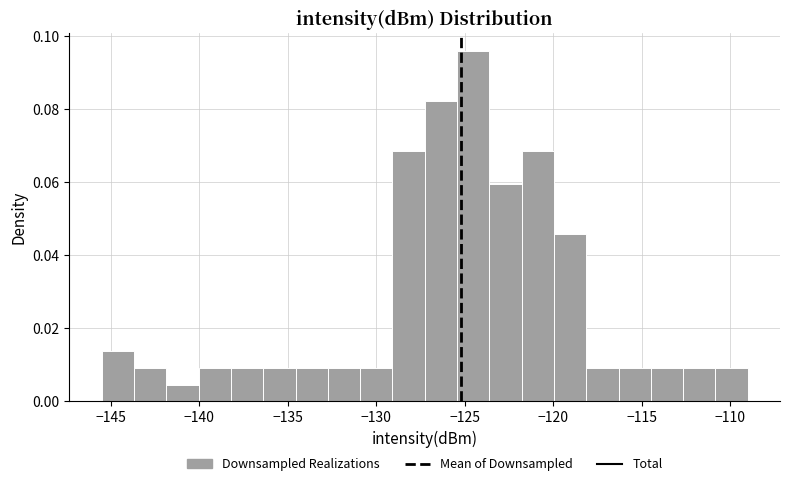

Read against the x-axis, roughly where is the centre of the tallest bar?

-124.5